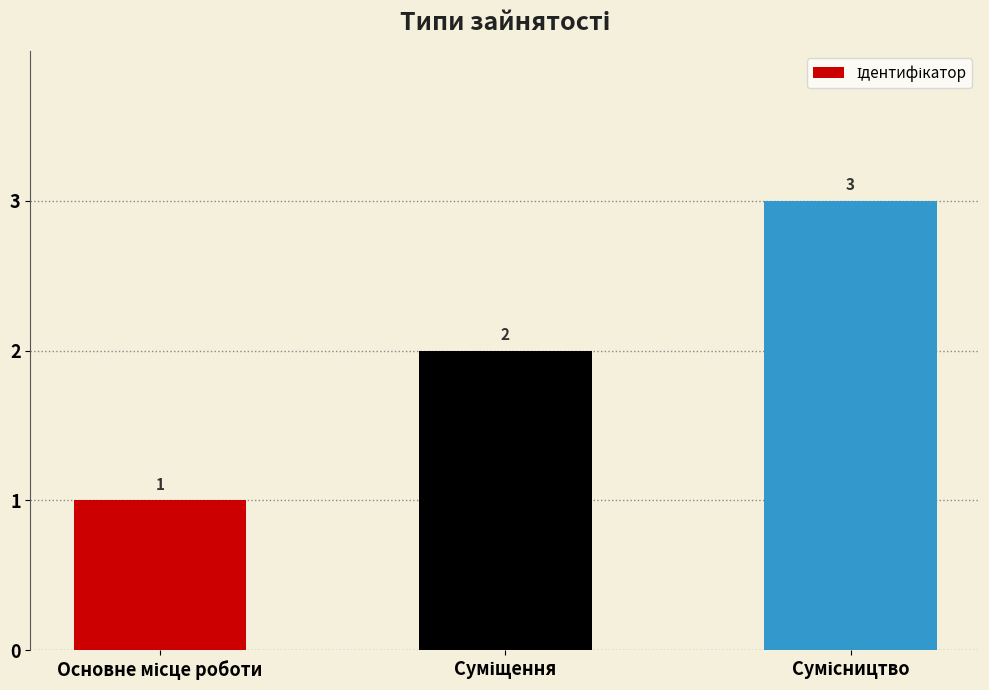

Count the values in the range 1 to 3.

3